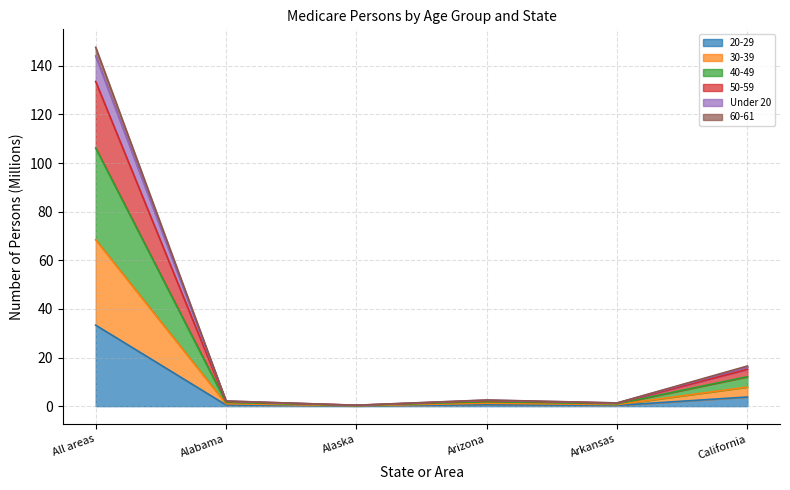

What is the total value across all series at Arizona?

2.5